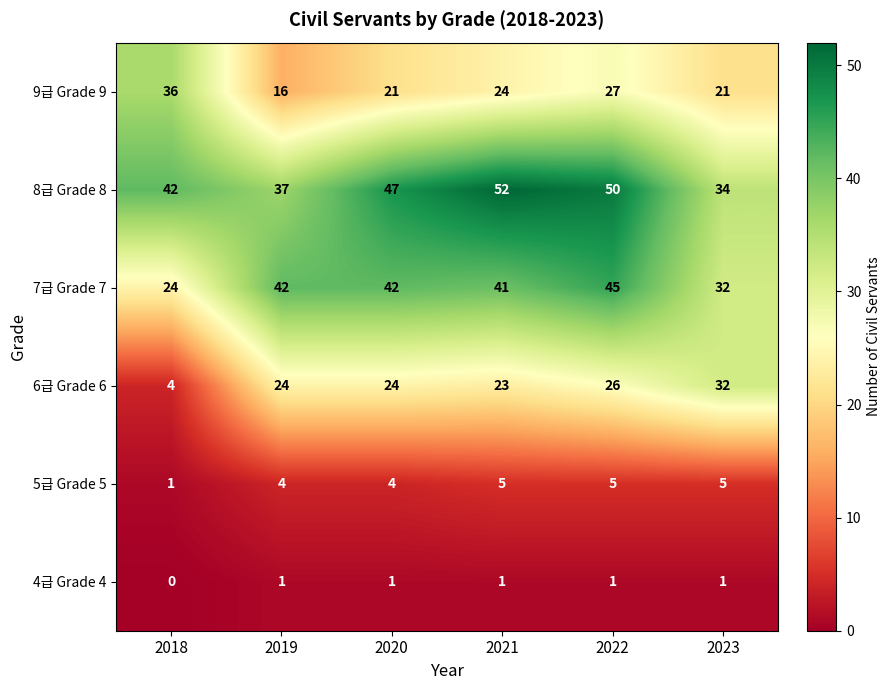

Which series has the widest spread of values?

6급 Grade 6